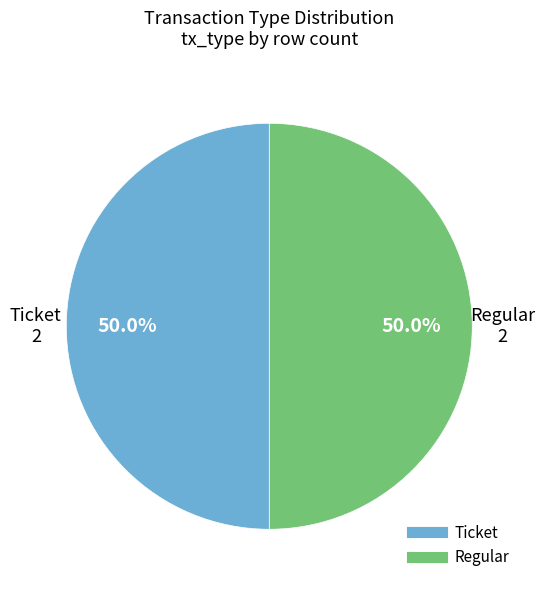

Count the number of slices in the pie.

2